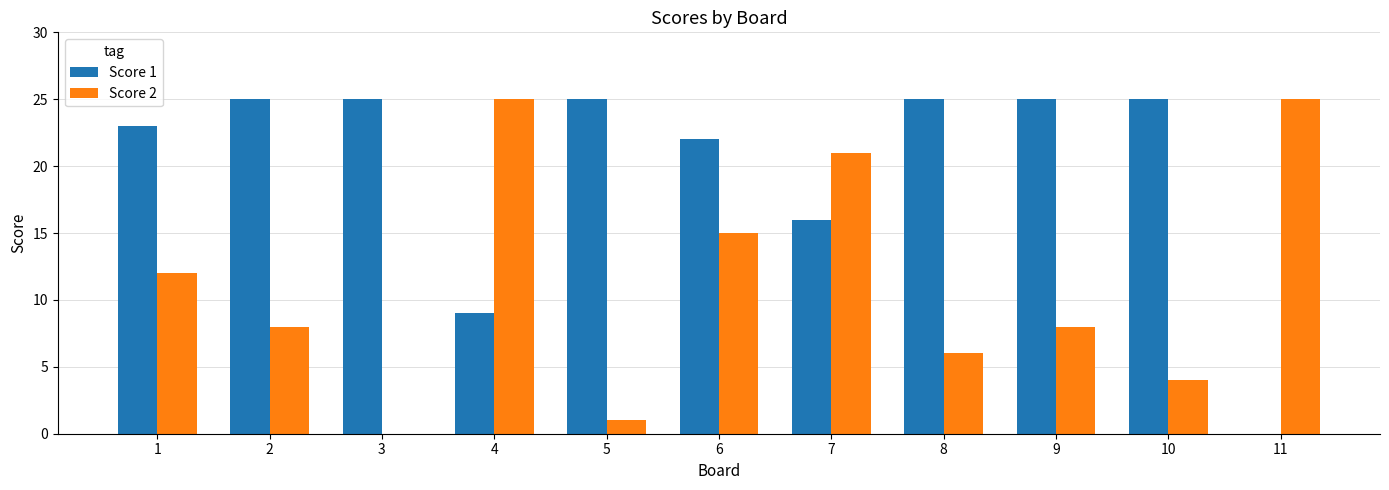

Reading left to right, extract all data points from this chart.

Score 1: 23	25	25	9	25	22	16	25	25	25	0
Score 2: 12	8	0	25	1	15	21	6	8	4	25